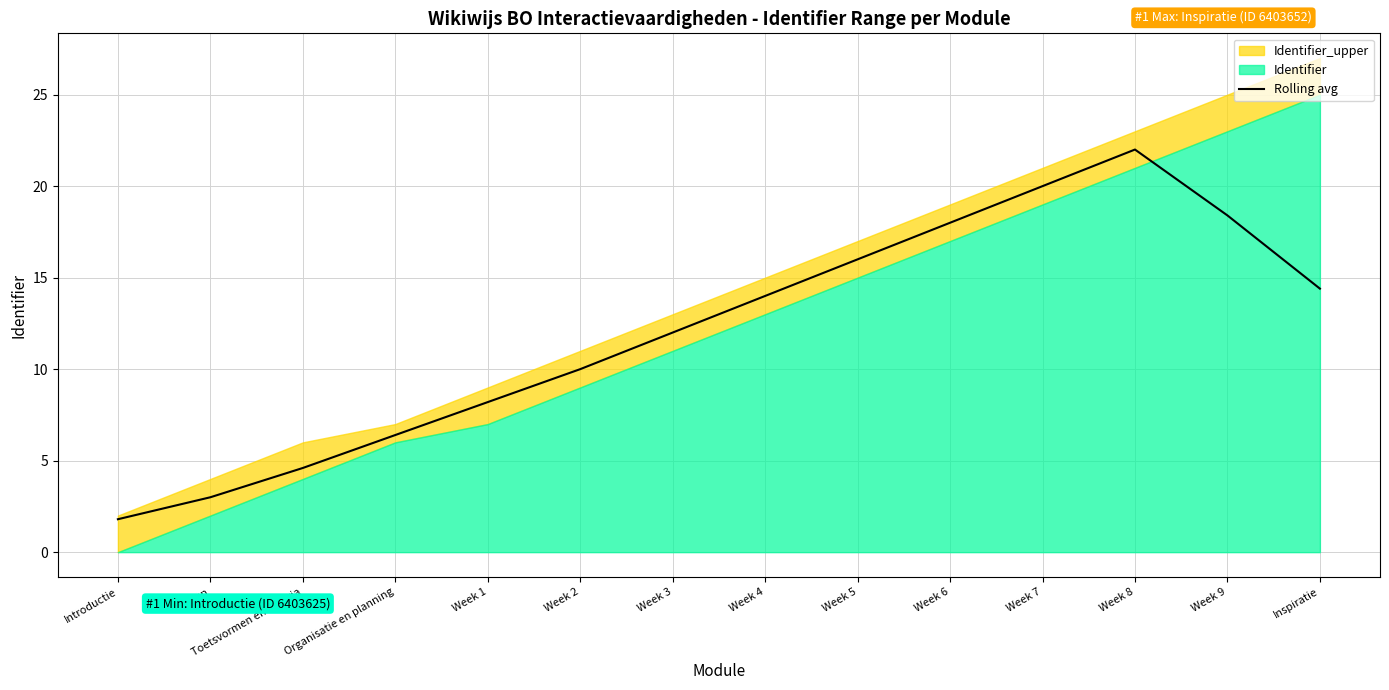

At which category does the data reach its first local peak?

Week 8